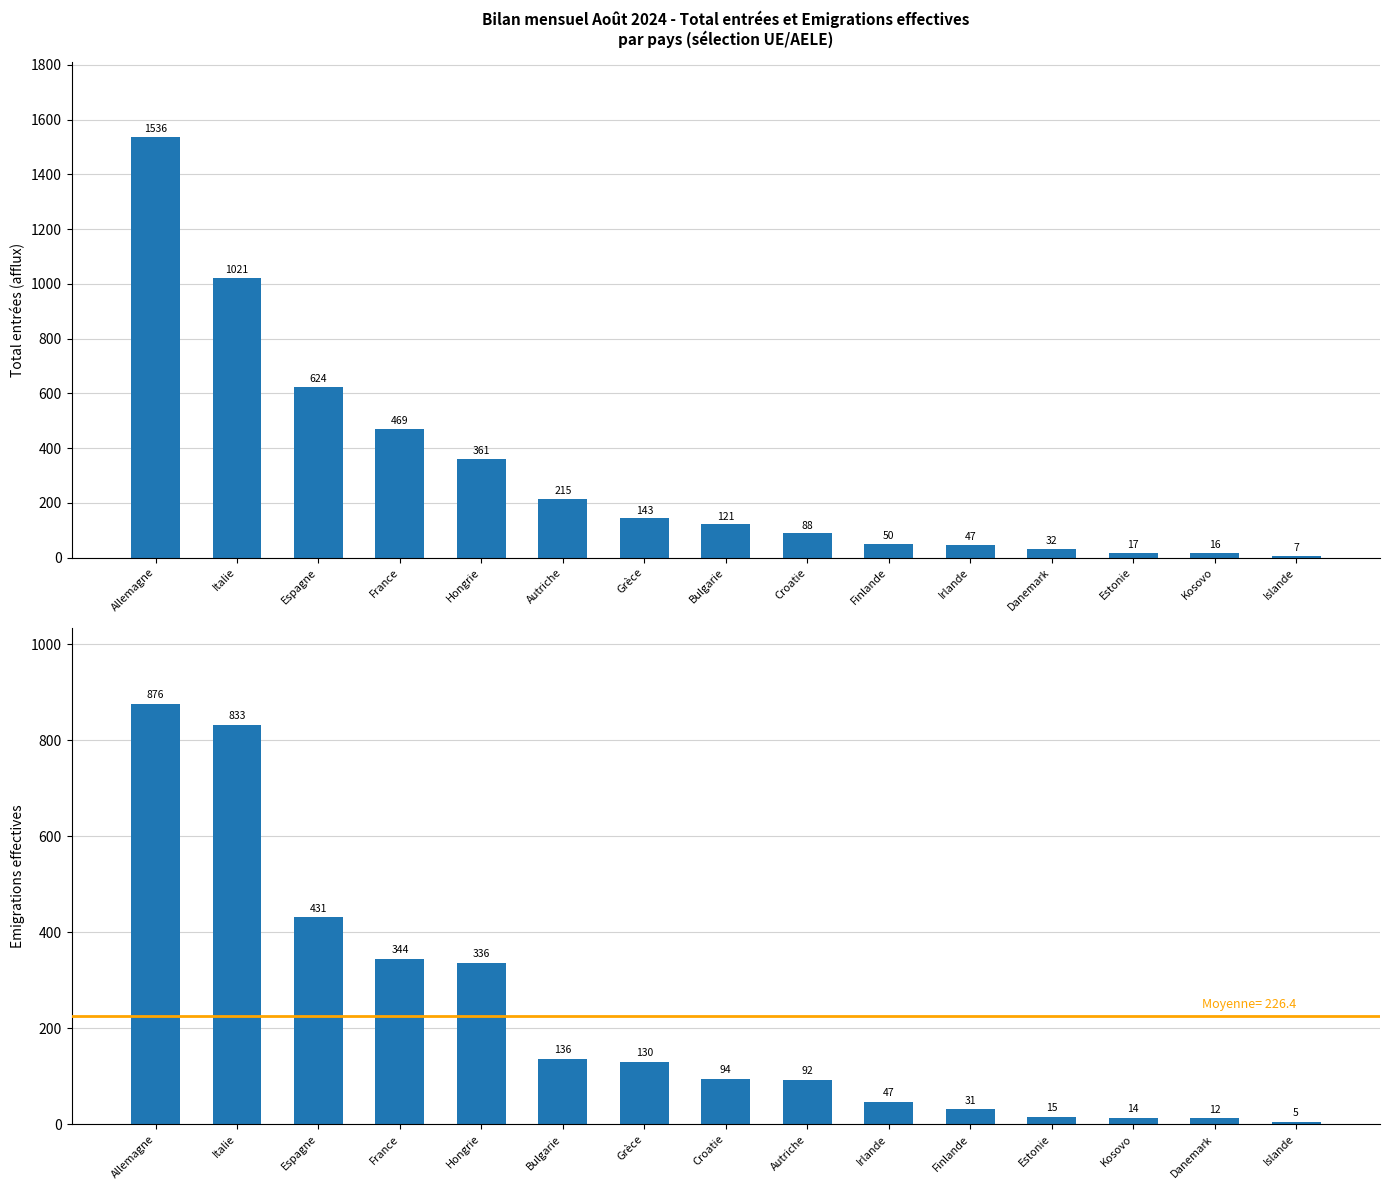

What is the approximate value of Total entrées (afflux) at Croatie, to the nearest 10?

90